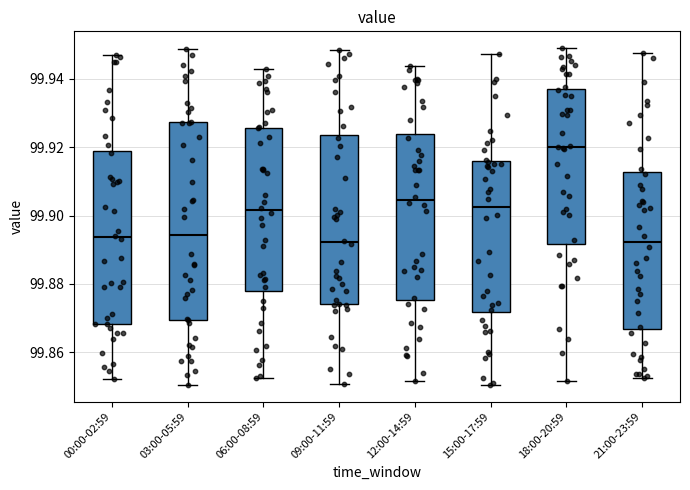

Where is the lower edge of the box for 18:00-20:59 on the y-axis? The values are not printed on the chart, so give them approximately, as read against the axis.

99.892